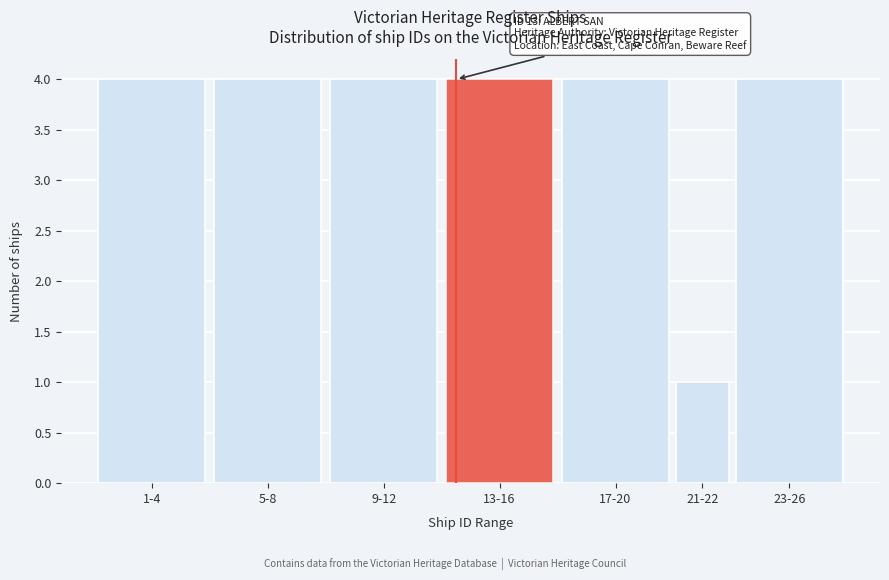

Reading right to left, list all the values displayed in this chart.

23-26=4	21-22=1	17-20=4	13-16=4	9-12=4	5-8=4	1-4=4